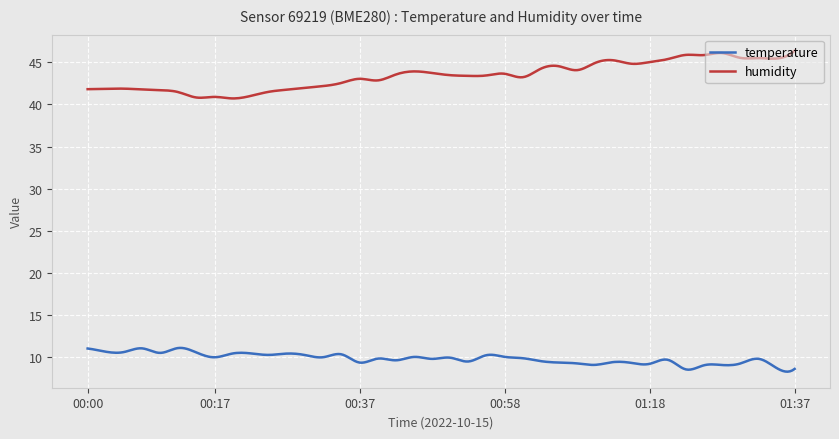

What is the minimum value for temperature?

8.3